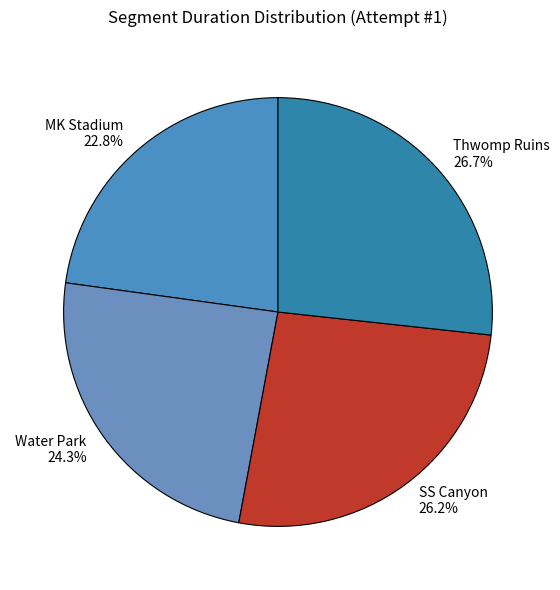

Combined, what portion of the pie is Water Park and Thwomp Ruins?

51.0%